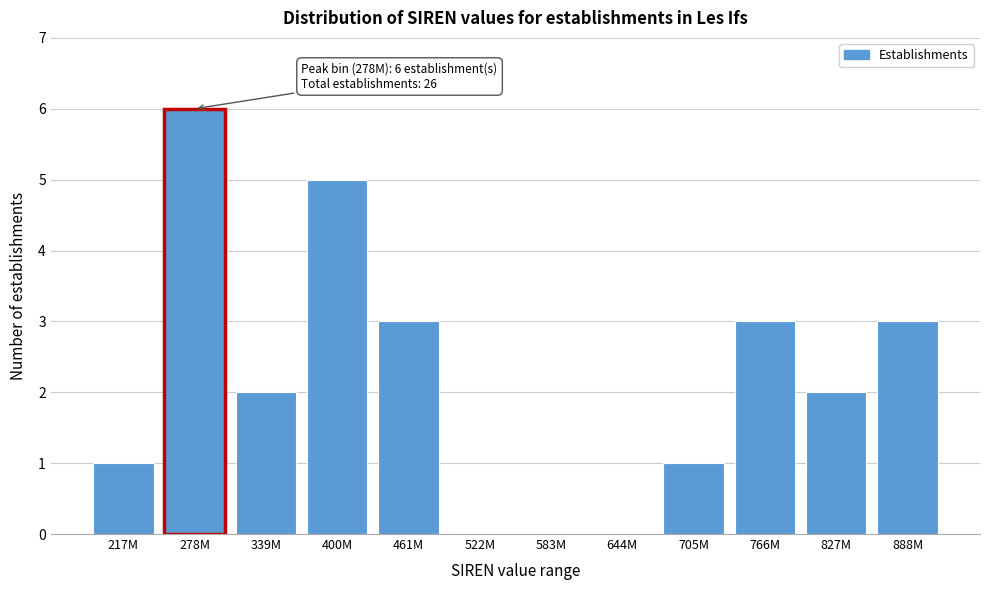

Reading left to right, extract all data points from this chart.

217M=1	278M=6	339M=2	400M=5	461M=3	522M=0	583M=0	644M=0	705M=1	766M=3	827M=2	888M=3